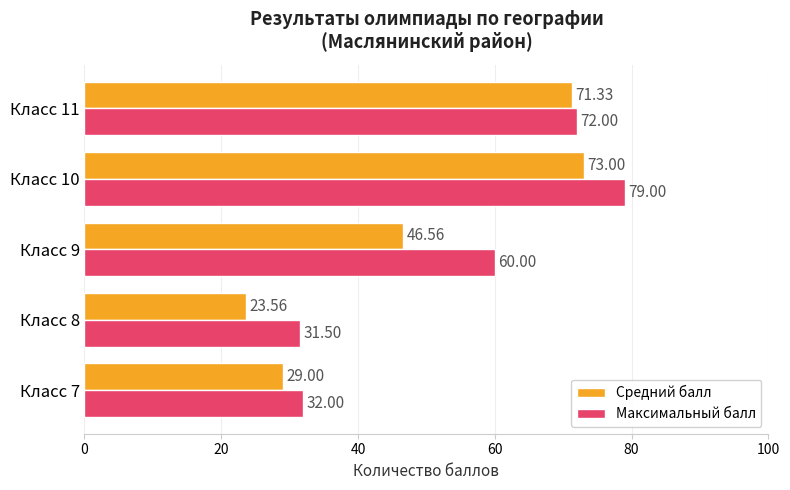

What is the maximum value shown in the chart?

79.0